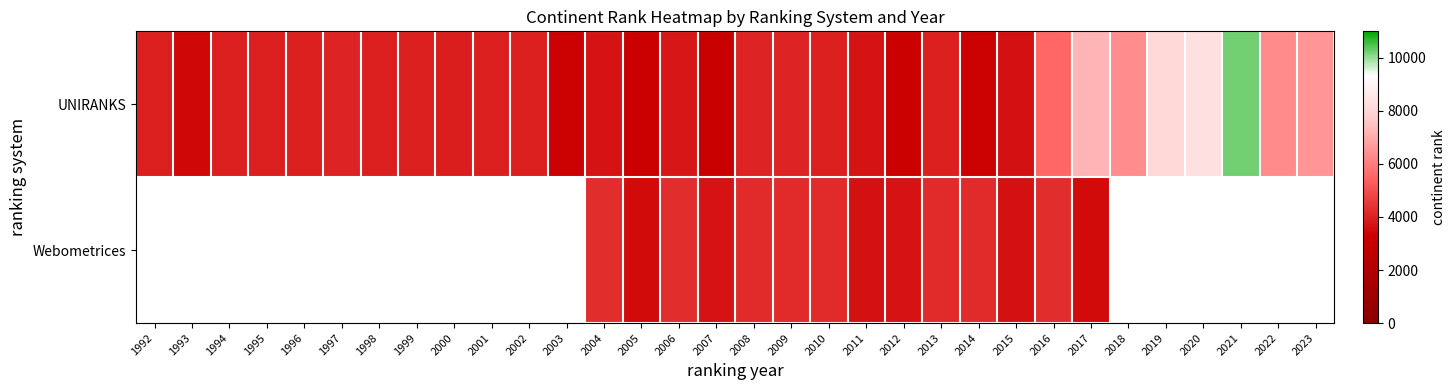

Which series has the largest total across all categories?

UNIRANKS